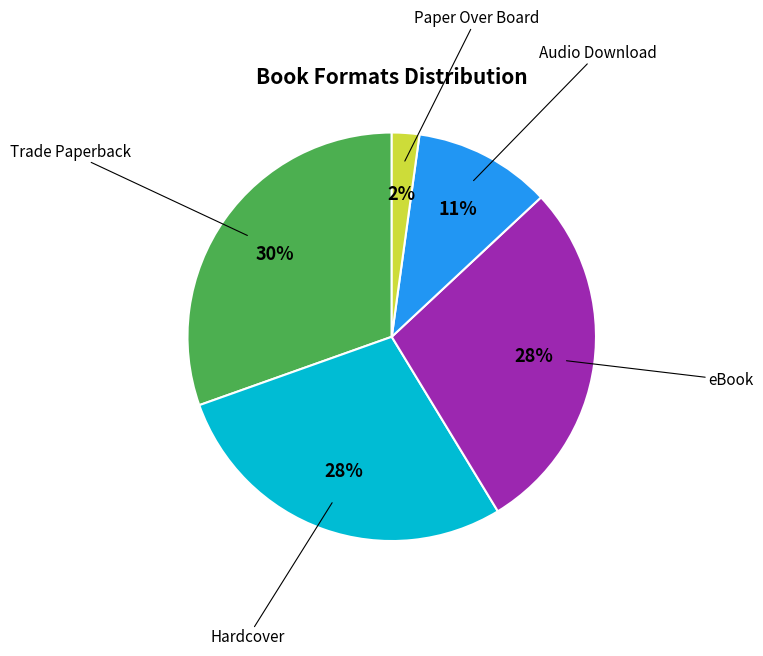

Count the number of slices in the pie.

5